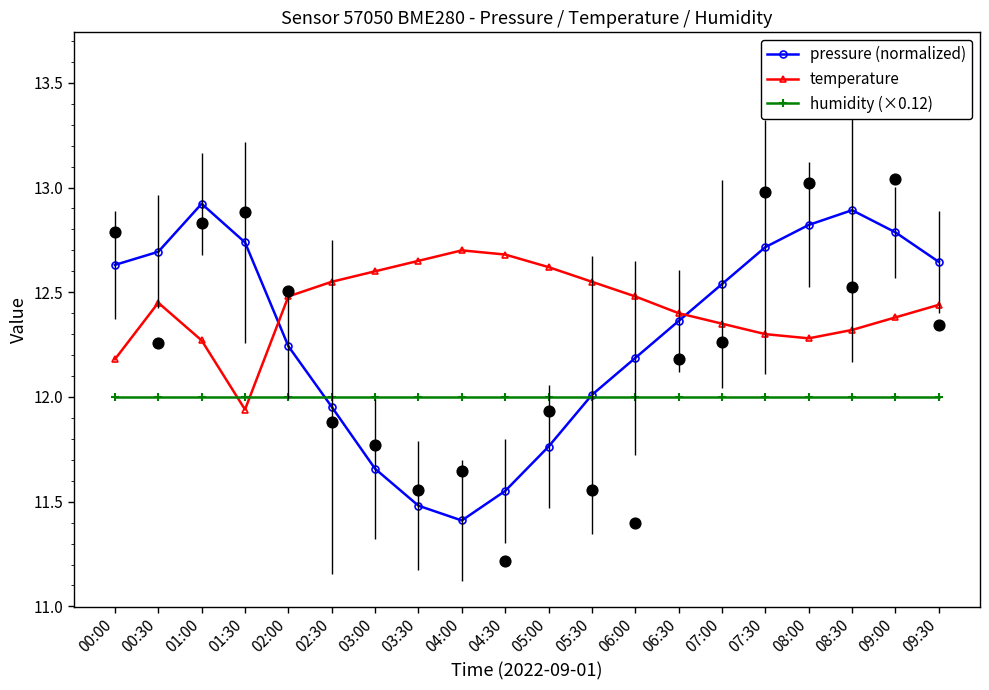

Which series contains the highest Y value?

pressure (normalized)